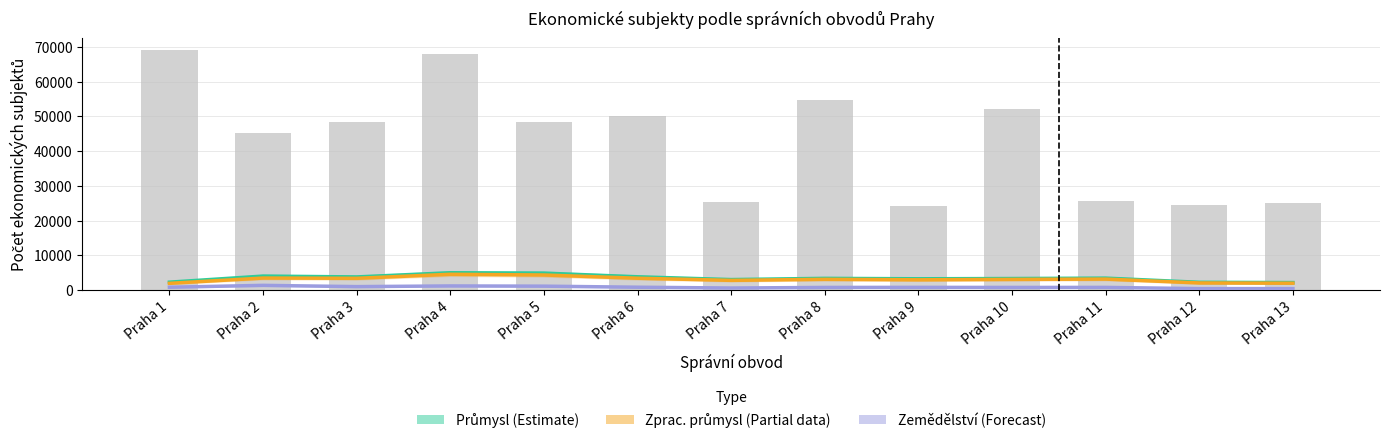

What is the sum of the Průmysl celkem (Estimate) values at Praha 9 and Praha 7?

6373.5